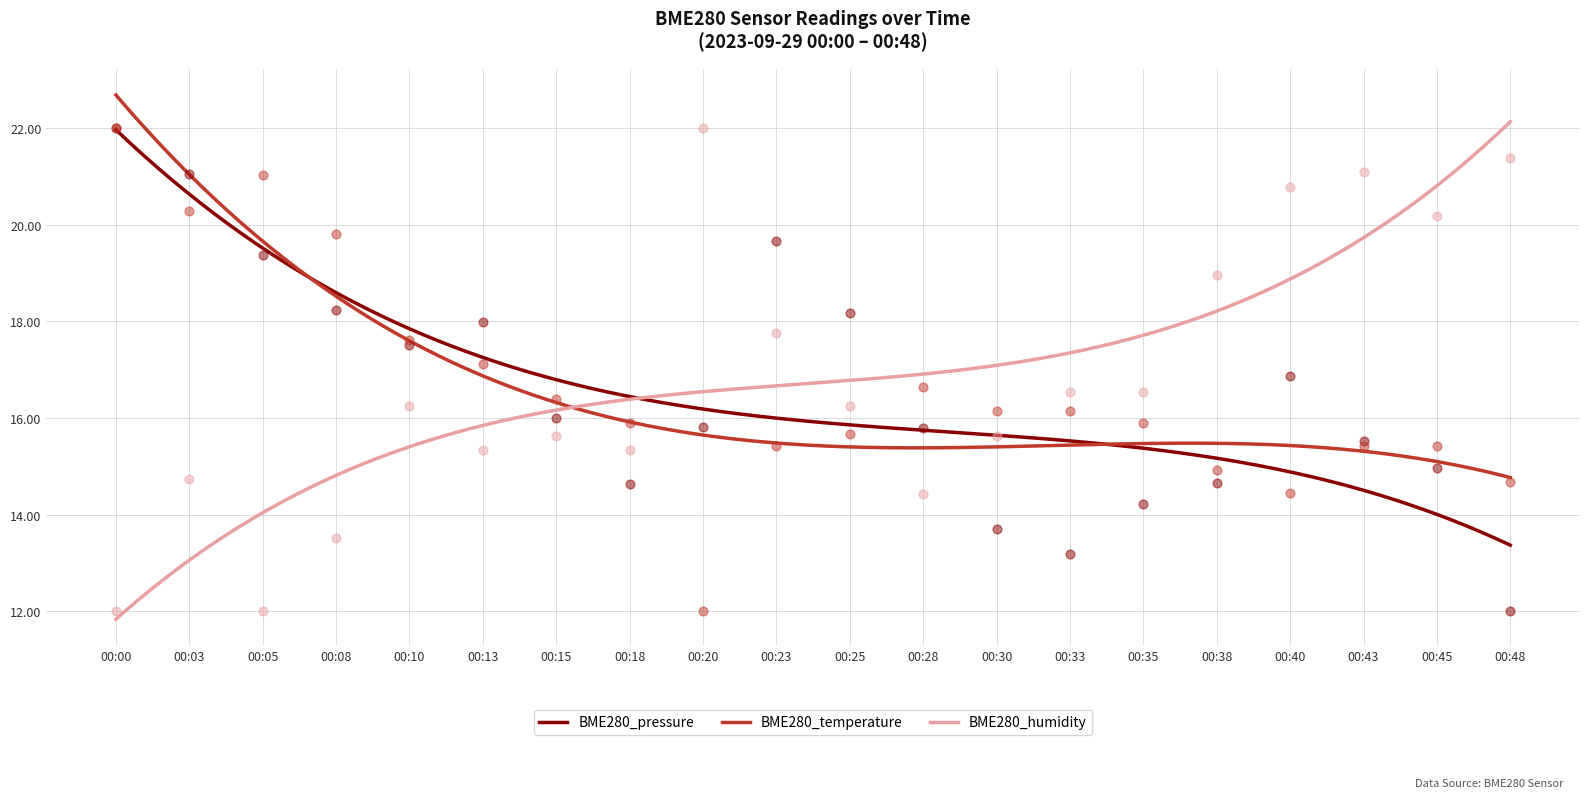

Is the value of BME280_humidity at 00:45 greater than the value of BME280_temperature at 00:43?

Yes